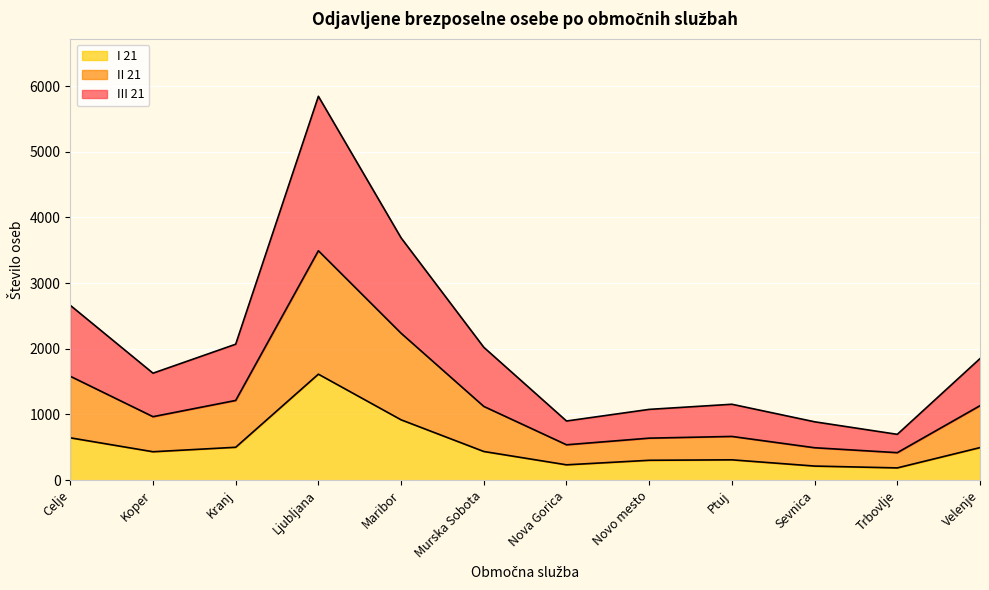

What is the maximum value shown in the chart?

5844